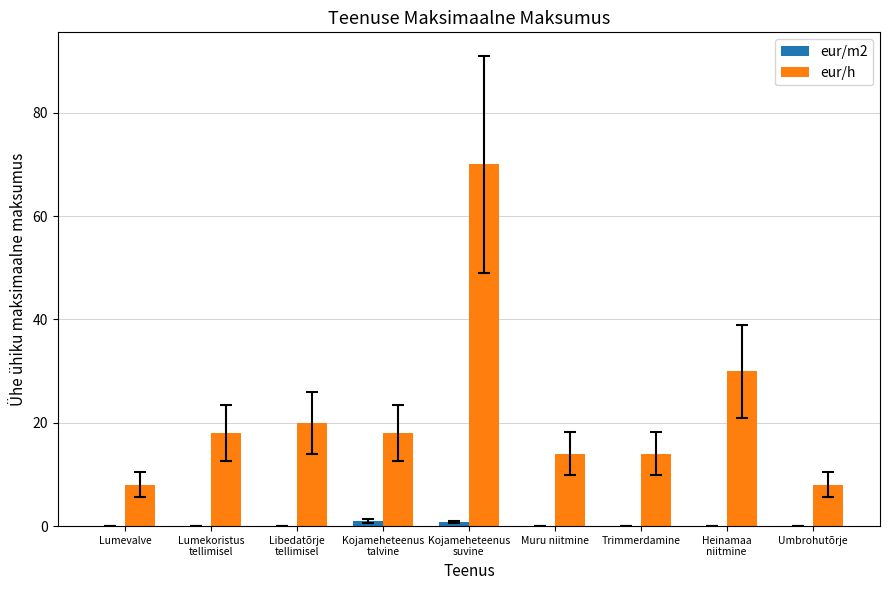

The value of eur/h at Umbrohutõrje is 8.0. True or false?

True